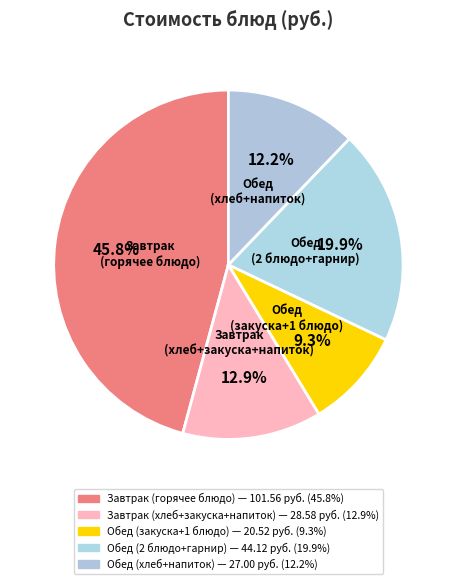

How many segments does this pie chart have?

5